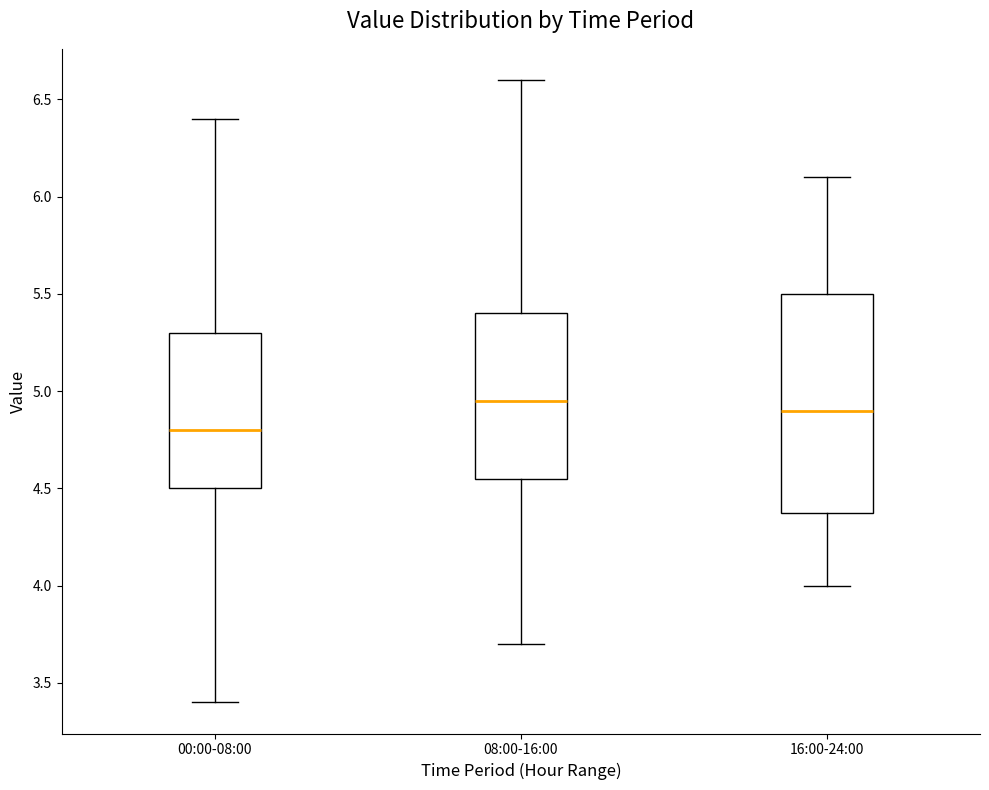

Reading left to right, transcribe this box plot: for each box, give where its median line is, the range the box spans, and where its two whiskers end, as read against the y-axis. The values are not printed on the chart, so give them approximately, as read against the axis.

00:00-08:00: median 4.80, box 4.50 to 5.30, whiskers 3.40 to 6.40
08:00-16:00: median 4.95, box 4.55 to 5.40, whiskers 3.70 to 6.60
16:00-24:00: median 4.90, box 4.40 to 5.50, whiskers 4.00 to 6.10